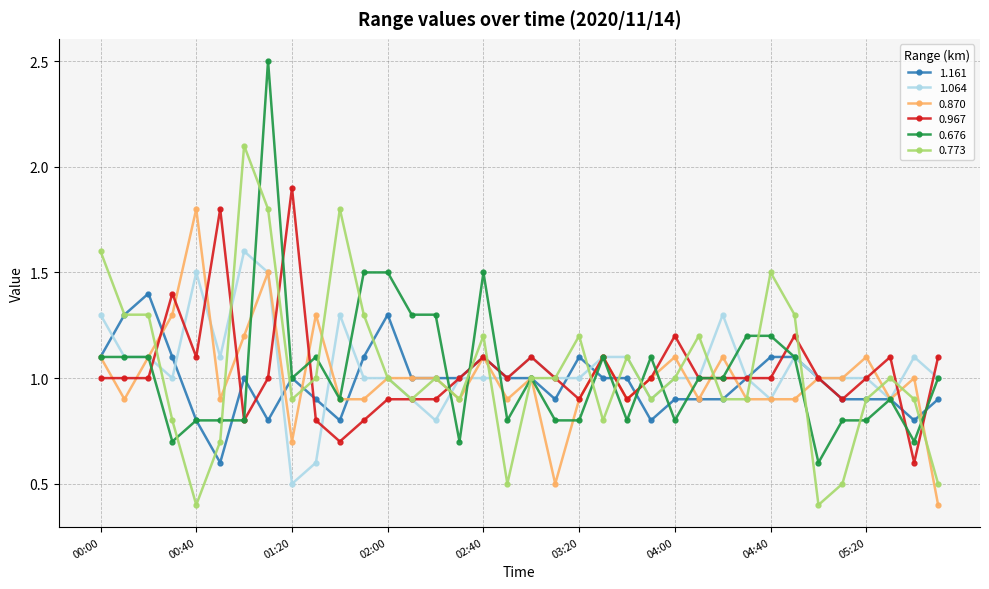

True or false: 0.870 has more than 2 points higher than both neighbors.

True